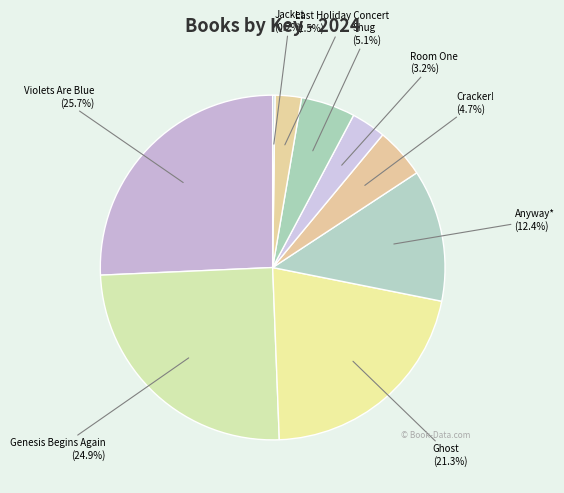

To the nearest percent, what is the average slice percentage?

11%